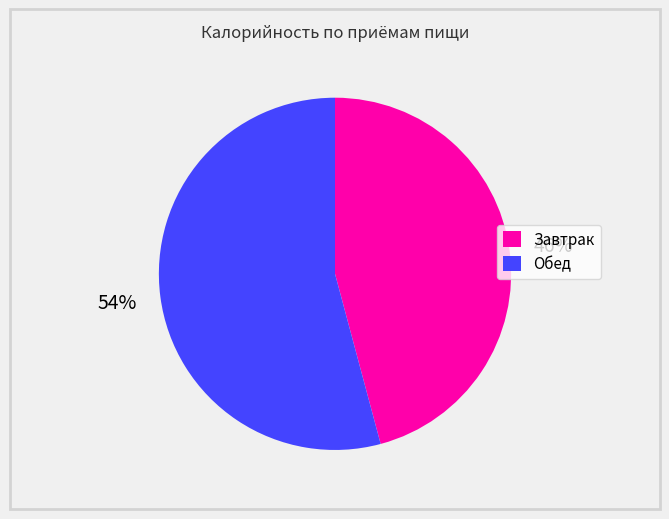

True or false: Завтрак accounts for 46% of the total.

True